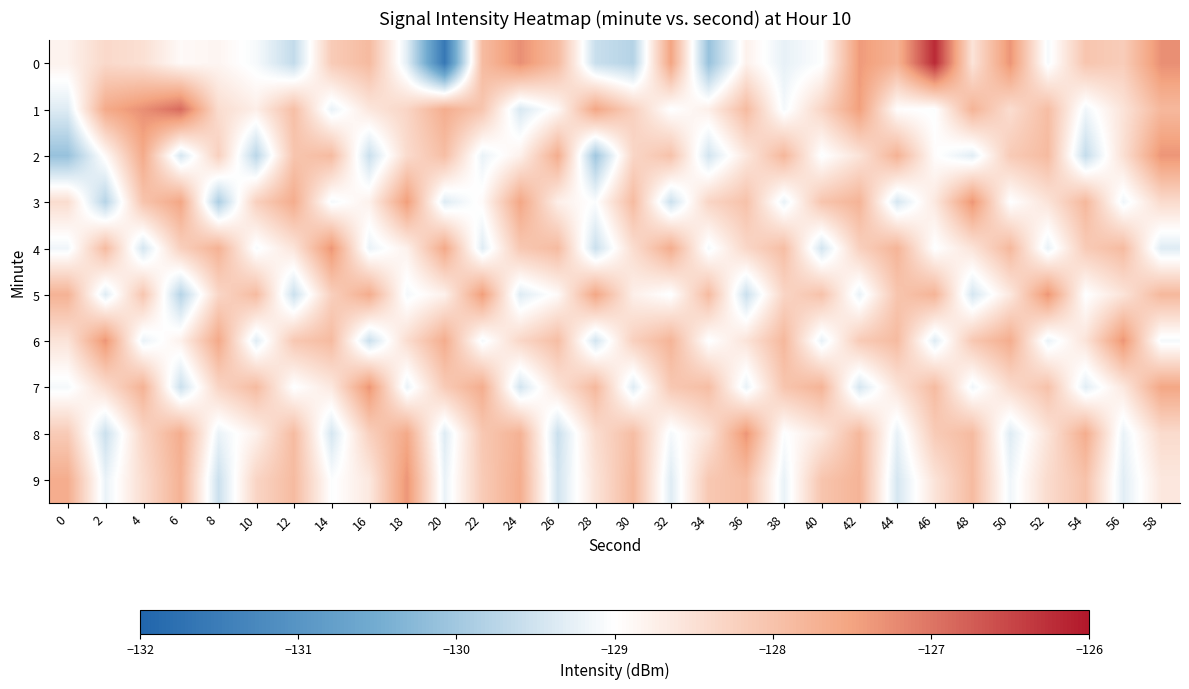

Reading right to left, list all the values displayed in this chart.

0: 58=-127.3	56=-128.2	54=-128.1	52=-129.1	50=-127.3	48=-128.6	46=-126.2	44=-127.7	42=-127.4	40=-129.0	38=-129.2	36=-128.8	34=-130.1	32=-127.5	30=-129.8	28=-129.6	26=-127.9	24=-127.3	22=-127.9	20=-131.6	18=-129.3	16=-127.9	14=-128.2	12=-129.6	10=-129.1	8=-128.8	6=-128.9	4=-128.5	2=-128.4	0=-128.8
1: 58=-127.8	56=-128.6	54=-129.2	52=-127.9	50=-128.4	48=-127.8	46=-129.0	44=-129.0	42=-127.5	40=-128.3	38=-129.1	36=-127.9	34=-128.7	32=-129.0	30=-128.2	28=-127.5	26=-128.9	24=-129.4	22=-128.1	20=-127.7	18=-128.3	16=-128.6	14=-129.2	12=-127.9	10=-128.7	8=-128.4	6=-126.9	4=-127.3	2=-127.6	0=-129.3
2: 58=-127.3	56=-128.5	54=-129.6	52=-127.9	50=-128.1	48=-129.3	46=-129.0	44=-127.7	42=-128.6	40=-129.0	38=-127.8	36=-128.6	34=-129.5	32=-128.0	30=-128.3	28=-130.0	26=-127.7	24=-128.8	22=-129.2	20=-127.9	18=-128.4	16=-129.6	14=-127.9	12=-128.0	10=-129.7	8=-128.2	6=-129.4	4=-127.6	2=-128.9	0=-130.1
3: 58=-128.4	56=-129.2	54=-127.8	52=-128.6	50=-129.0	48=-127.3	46=-128.6	44=-129.4	42=-127.8	40=-128.0	38=-129.2	36=-128.0	34=-128.3	32=-129.6	30=-127.9	28=-129.0	26=-128.7	24=-127.5	22=-128.9	20=-129.3	18=-127.4	16=-128.8	14=-129.1	12=-127.6	10=-128.2	8=-129.9	6=-127.5	4=-128.0	2=-129.8	0=-128.4
4: 58=-129.3	56=-127.9	54=-128.1	52=-129.2	50=-127.8	48=-128.6	46=-129.0	44=-127.8	42=-128.2	40=-129.5	38=-127.9	36=-128.3	34=-129.1	32=-127.7	30=-128.4	28=-129.6	26=-127.9	24=-128.1	22=-129.3	20=-127.6	18=-128.8	16=-129.2	14=-127.3	12=-128.6	10=-129.1	8=-127.7	6=-128.2	4=-129.4	2=-127.9	0=-129.2
5: 58=-127.8	56=-128.6	54=-129.0	52=-127.3	50=-128.6	48=-129.4	46=-127.8	44=-128.0	42=-129.2	40=-128.0	38=-128.3	36=-129.6	34=-127.9	32=-129.0	30=-128.7	28=-127.5	26=-128.9	24=-129.3	22=-127.4	20=-128.8	18=-129.1	16=-127.6	14=-128.2	12=-129.6	10=-127.9	8=-128.3	6=-129.8	4=-128.1	2=-129.3	0=-127.7
6: 58=-129.1	56=-127.3	54=-128.6	52=-129.2	50=-127.7	48=-128.1	46=-129.3	44=-127.9	42=-128.1	40=-129.2	38=-127.8	36=-128.6	34=-129.0	32=-127.8	30=-128.2	28=-129.5	26=-127.9	24=-128.3	22=-129.1	20=-127.7	18=-128.4	16=-129.6	14=-127.9	12=-128.1	10=-129.3	8=-127.6	6=-128.8	4=-129.2	2=-127.3	0=-128.6
7: 58=-127.5	56=-128.6	54=-129.3	52=-128.0	50=-128.4	48=-129.2	46=-127.9	44=-128.6	42=-129.4	40=-127.8	38=-128.0	36=-129.2	34=-127.9	32=-128.1	30=-129.3	28=-127.8	26=-128.6	24=-129.5	22=-127.7	20=-128.1	18=-129.2	16=-127.3	14=-128.6	12=-129.0	10=-127.9	8=-128.3	6=-129.6	4=-127.7	2=-128.4	0=-129.1
8: 58=-128.4	56=-129.2	54=-127.7	52=-128.6	50=-129.3	48=-127.9	46=-128.1	44=-129.2	42=-127.8	40=-128.6	38=-129.0	36=-127.3	34=-128.6	32=-129.1	30=-127.9	28=-128.4	26=-129.6	24=-127.7	22=-128.1	20=-129.3	18=-127.6	16=-128.2	14=-129.4	12=-127.9	10=-128.8	8=-129.2	6=-127.7	4=-128.3	2=-129.6	0=-128.1
9: 58=-128.6	56=-129.3	54=-128.0	52=-128.4	50=-129.2	48=-127.9	46=-128.6	44=-129.4	42=-127.8	40=-128.0	38=-129.2	36=-127.9	34=-128.1	32=-129.3	30=-127.8	28=-128.6	26=-129.5	24=-127.7	22=-128.1	20=-129.2	18=-127.3	16=-128.6	14=-129.0	12=-127.9	10=-128.3	8=-129.6	6=-127.7	4=-128.4	2=-129.2	0=-127.7